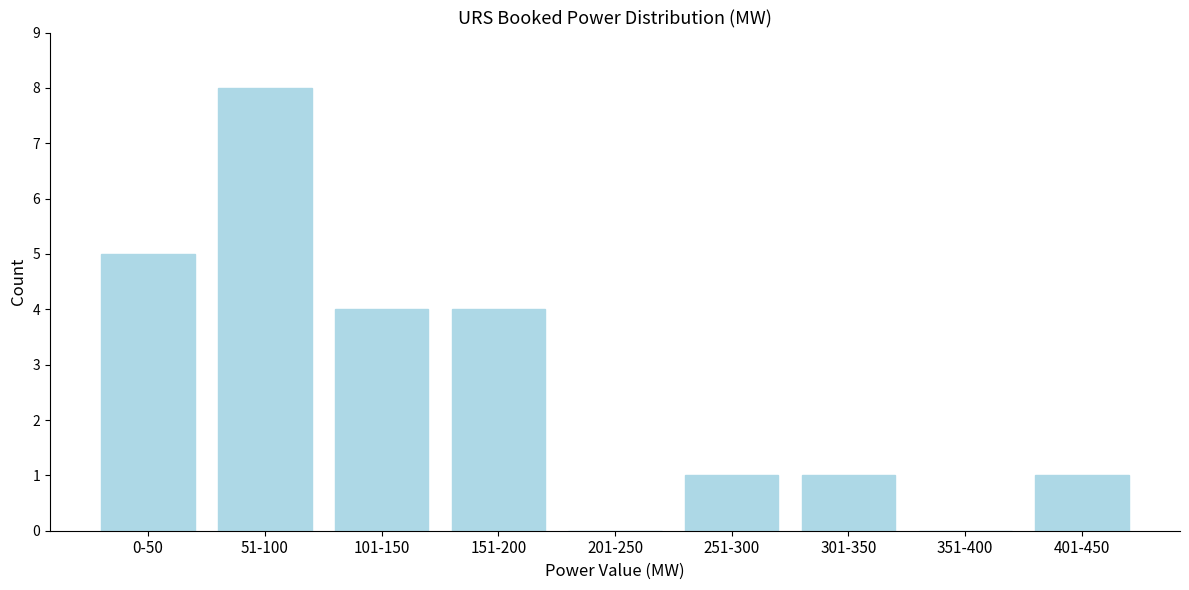

Reading left to right, extract all data points from this chart.

0-50=5	51-100=8	101-150=4	151-200=4	201-250=0	251-300=1	301-350=1	351-400=0	401-450=1